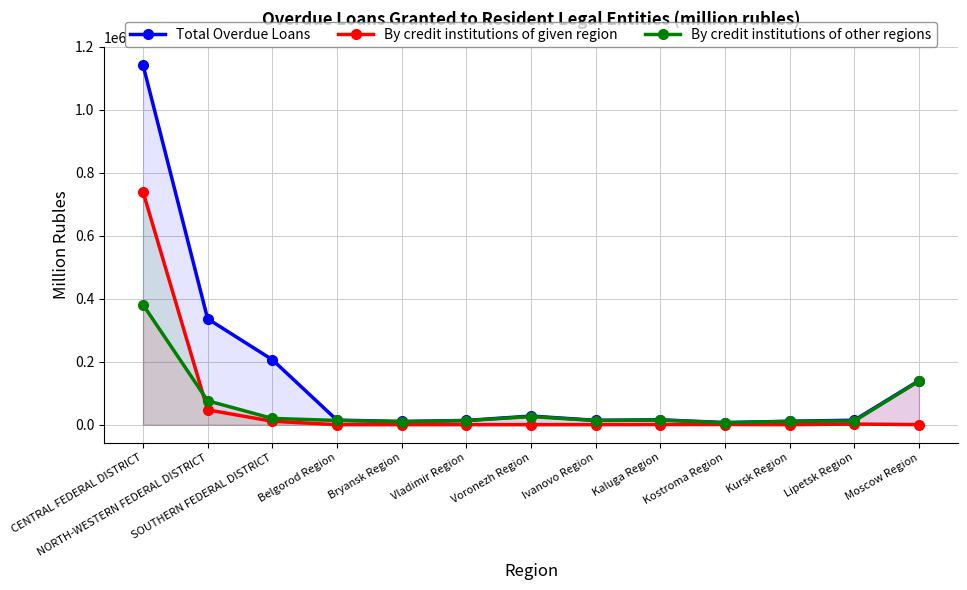

What is the sum of the By credit institutions of other regions values at Kaluga Region and Moscow Region?

153095